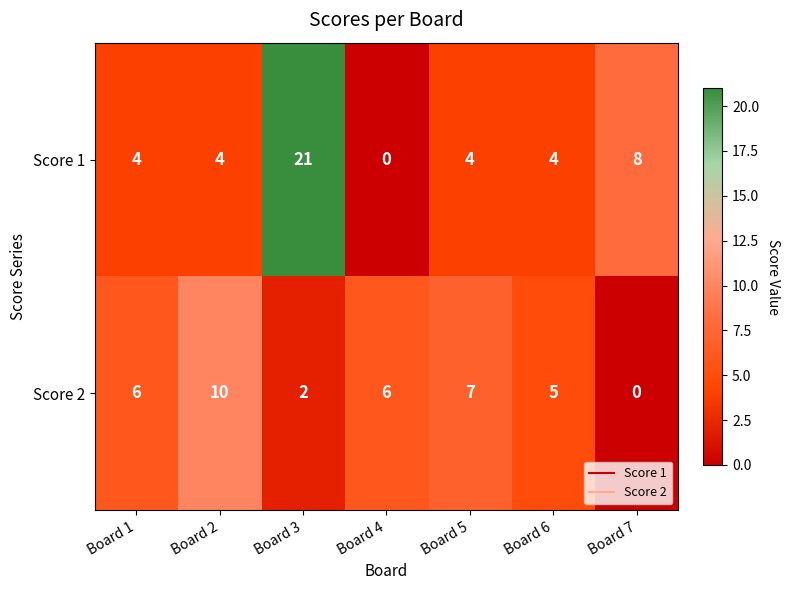

What is the approximate value of Score 2 at Board 2?

10